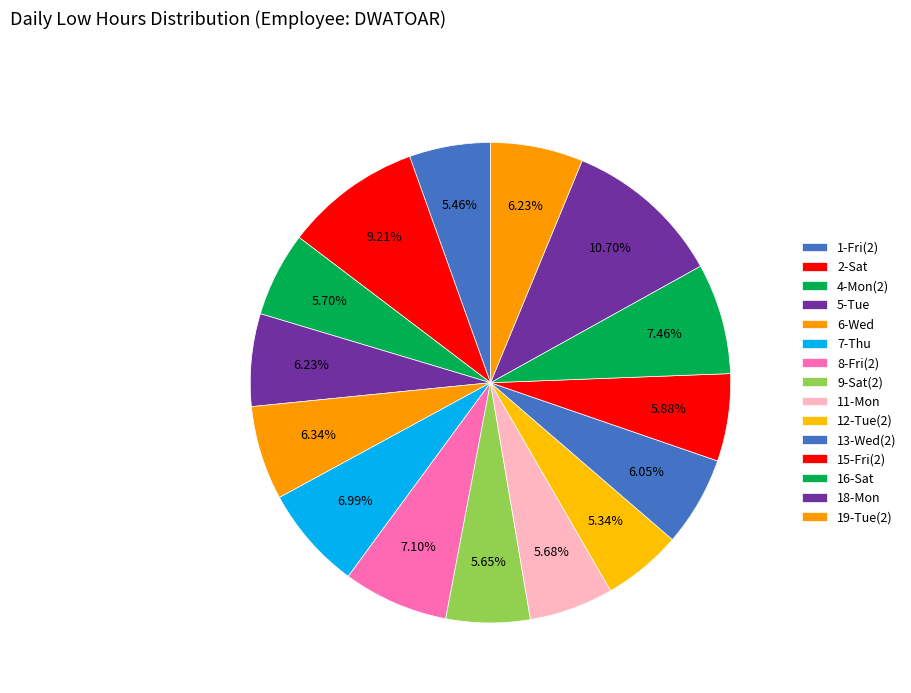

Count the number of slices in the pie.

15